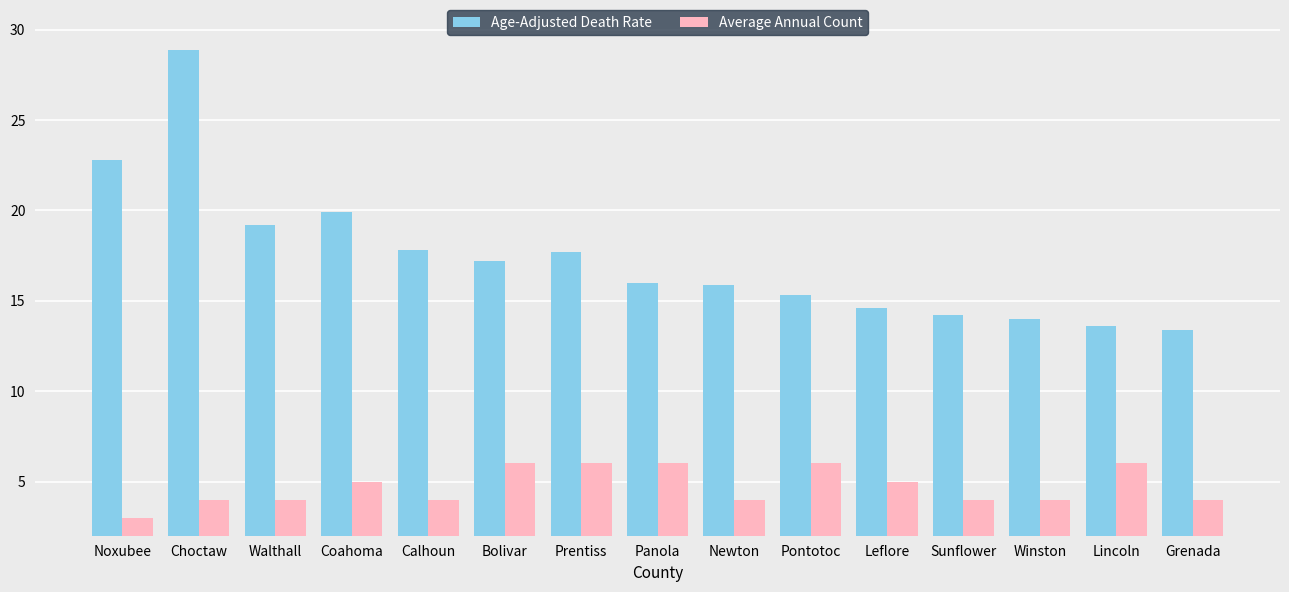

Are the bars grouped side by side (vs. stacked)?

Yes